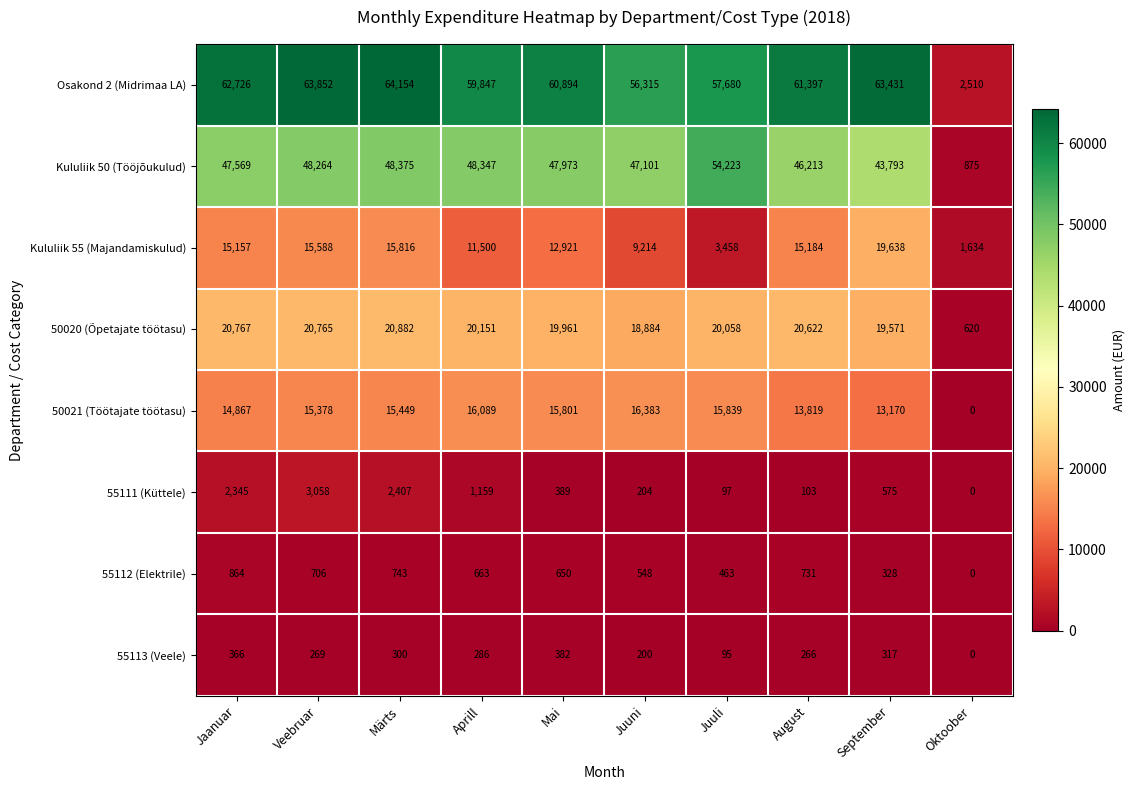

At which category is the sum across all series the highest?

Märts